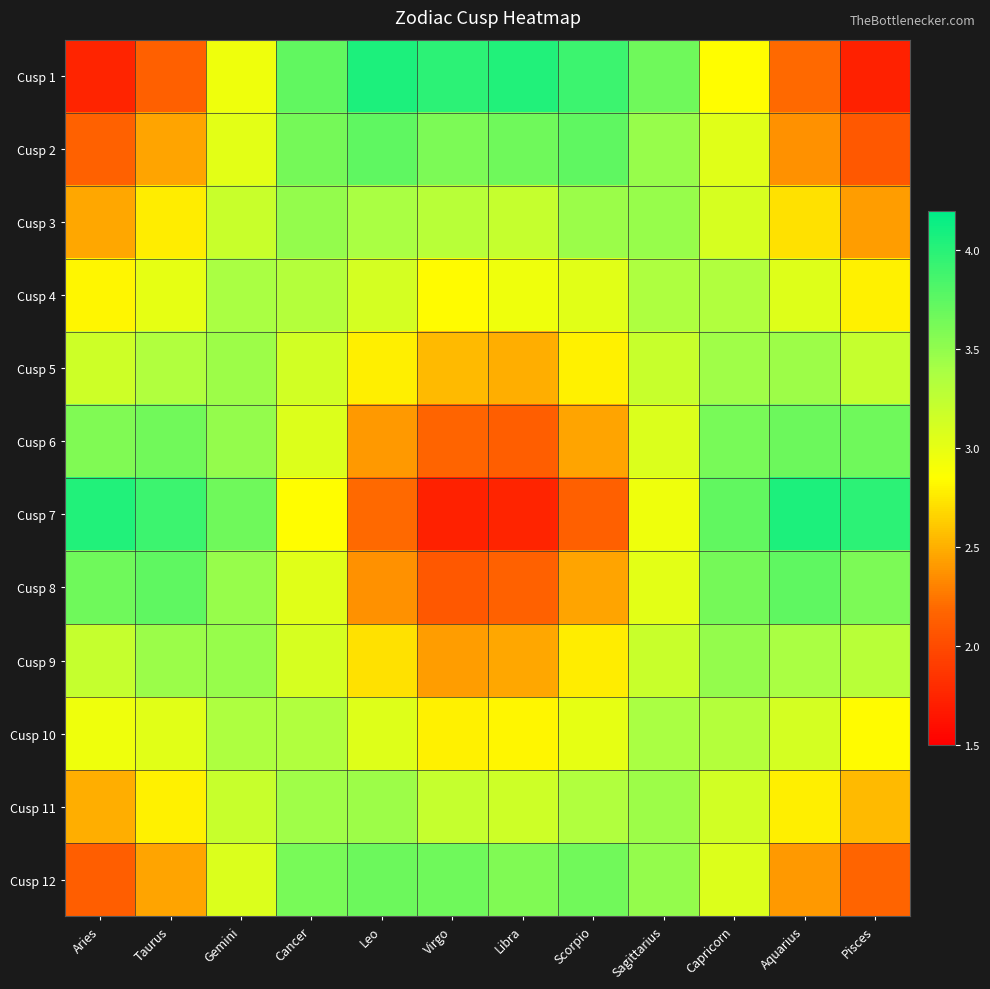

Between Scorpio and Taurus, which is larger?

Scorpio